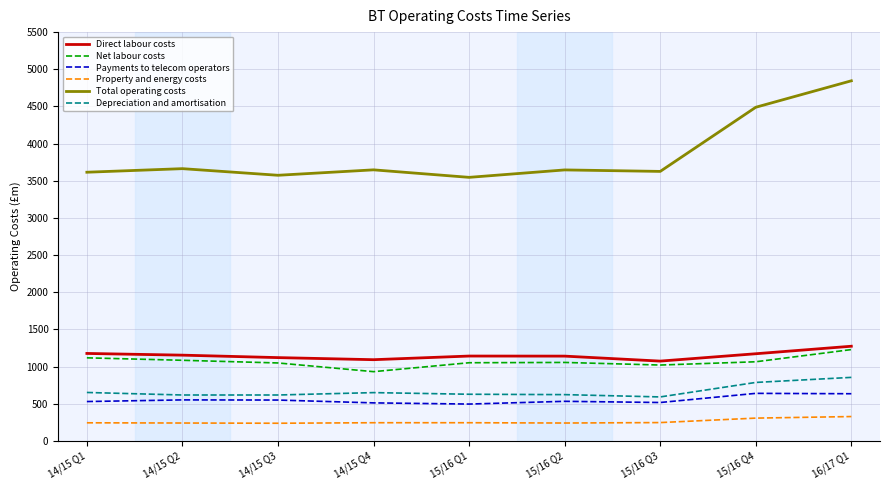

What is the sum of all Property and energy costs values?

2336